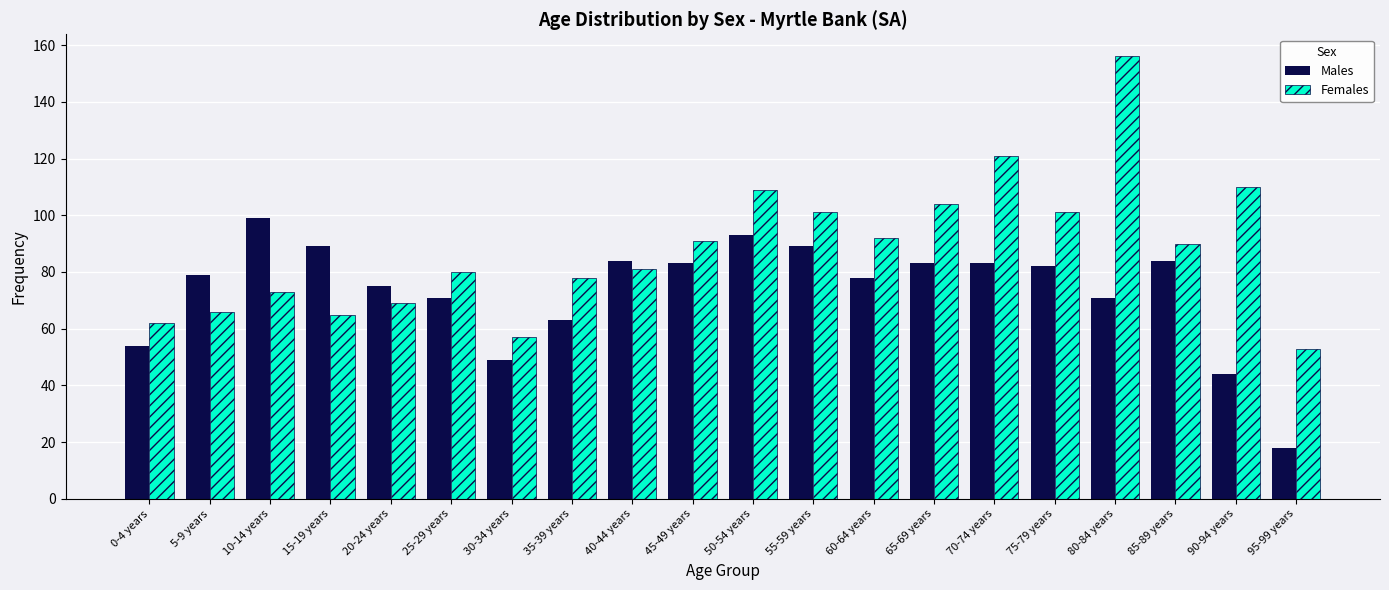

Reading left to right, extract all data points from this chart.

Males: 0-4 years=54	5-9 years=79	10-14 years=99	15-19 years=89	20-24 years=75	25-29 years=71	30-34 years=49	35-39 years=63	40-44 years=84	45-49 years=83	50-54 years=93	55-59 years=89	60-64 years=78	65-69 years=83	70-74 years=83	75-79 years=82	80-84 years=71	85-89 years=84	90-94 years=44	95-99 years=18
Females: 0-4 years=62	5-9 years=66	10-14 years=73	15-19 years=65	20-24 years=69	25-29 years=80	30-34 years=57	35-39 years=78	40-44 years=81	45-49 years=91	50-54 years=109	55-59 years=101	60-64 years=92	65-69 years=104	70-74 years=121	75-79 years=101	80-84 years=156	85-89 years=90	90-94 years=110	95-99 years=53